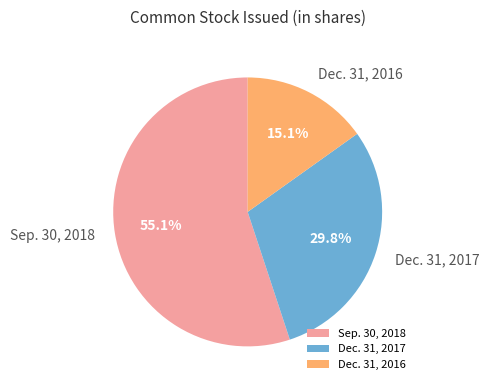

What is the smallest slice in the pie chart?

Dec. 31, 2016